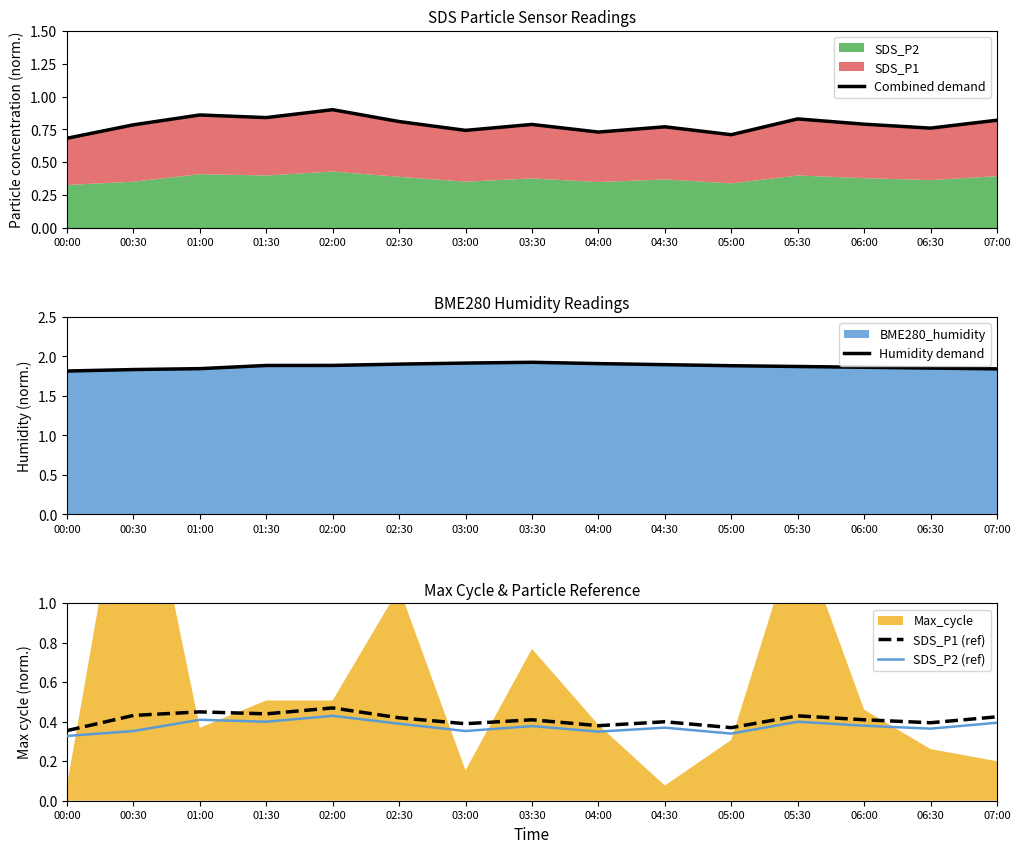

Which label corresponds to the largest value in the chart?

03:30